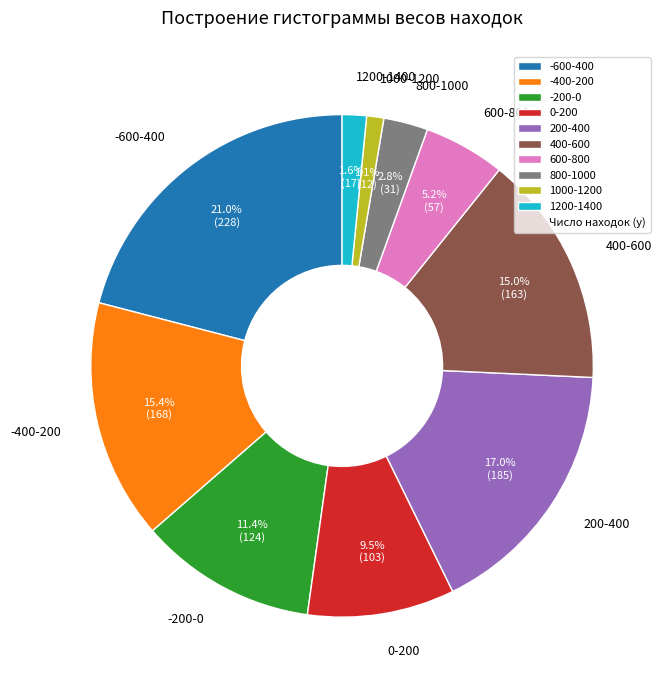

To the nearest percent, what portion does -200-0 represent?

11%